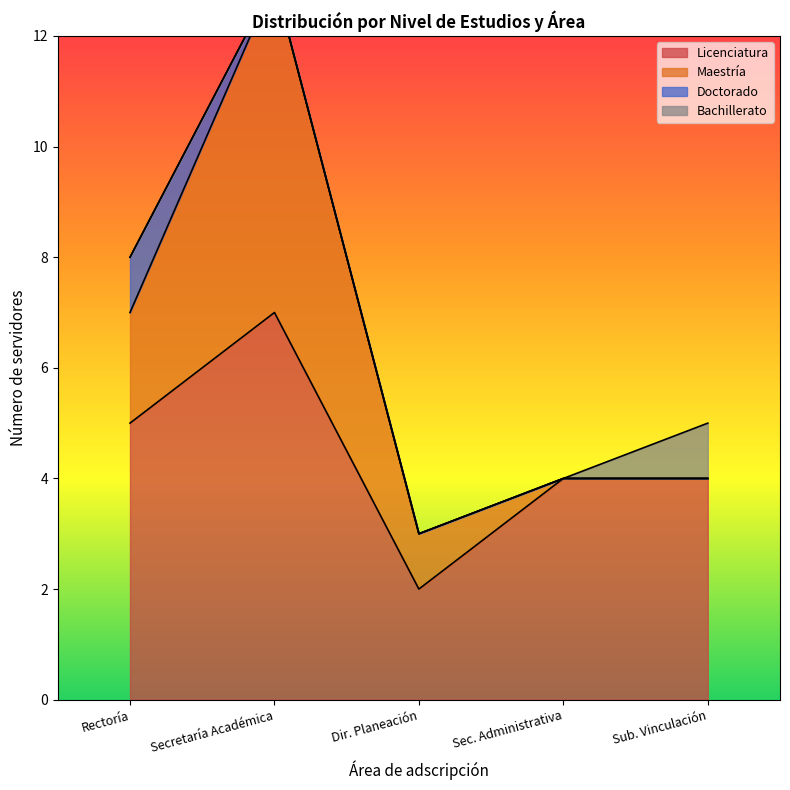

True or false: Licenciatura has a value of 2 at Rectoría.

False